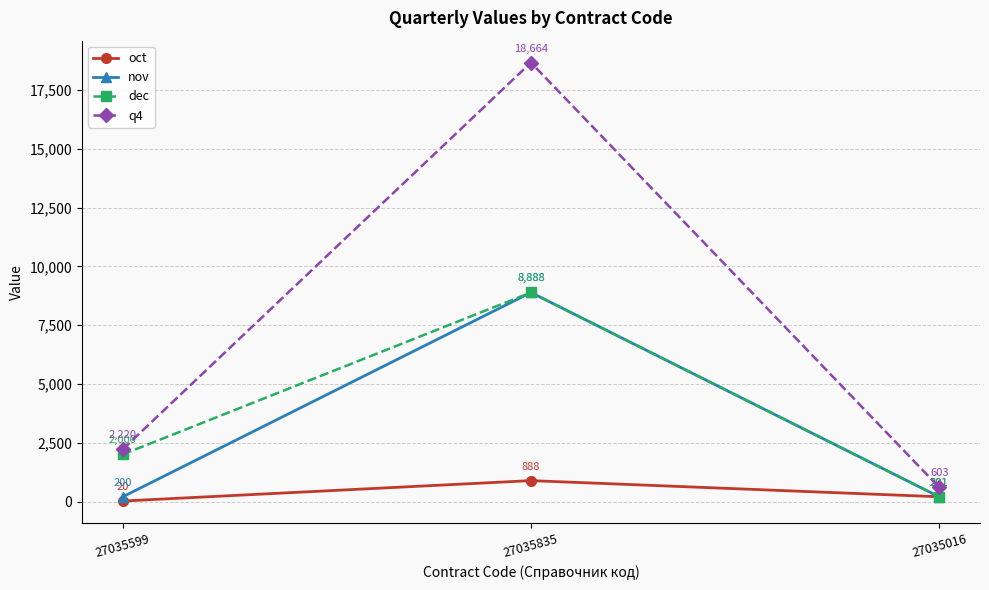

What is the total value across all series at 27035016?

1206